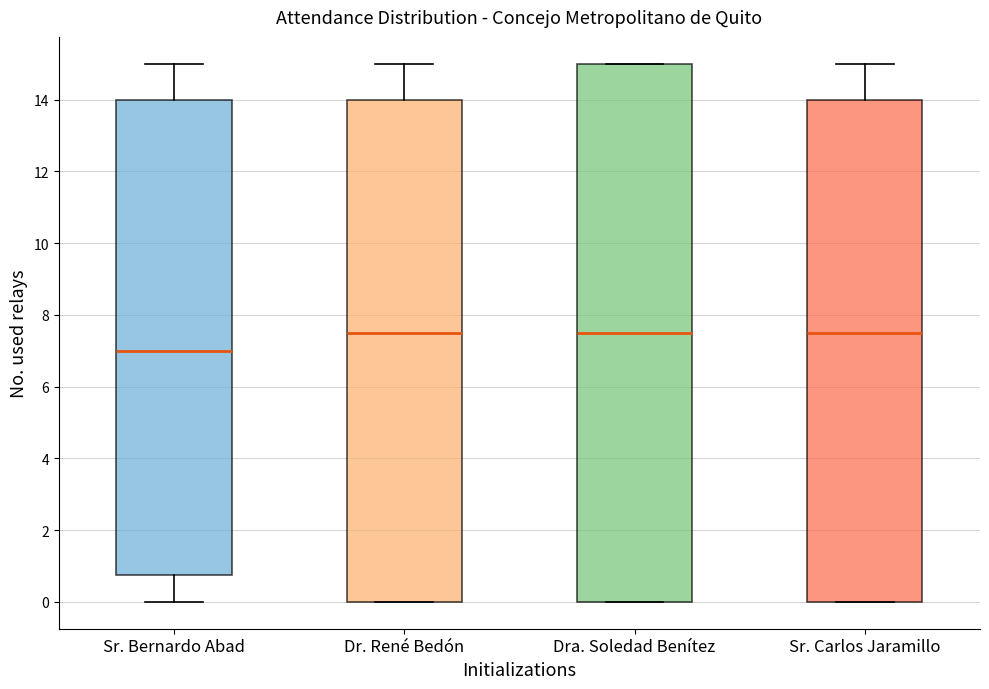

Which box has the lowest median line?

Sr. Bernardo Abad